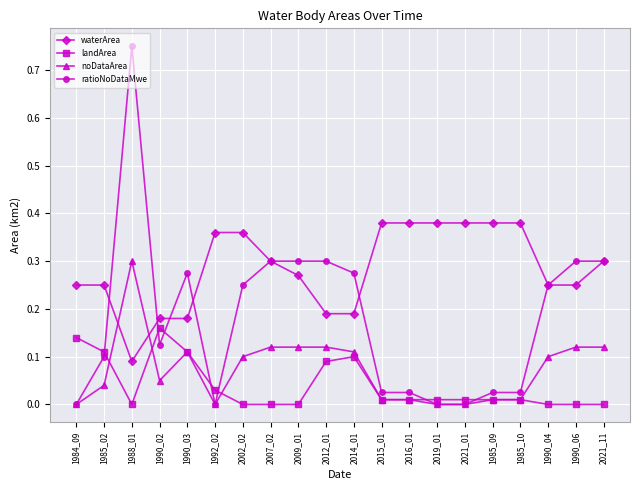

What is the label of the 14th point from the right?

2002_02